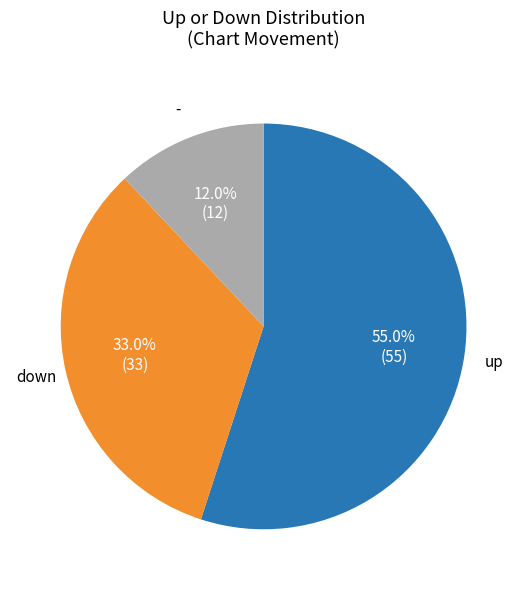

What is the largest slice in the pie chart?

up